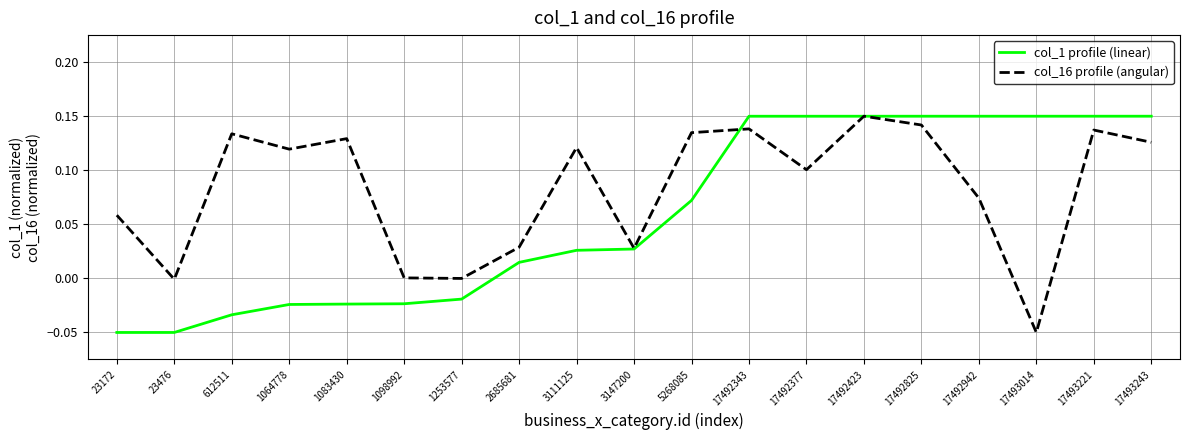

What are all the series names shown in the legend?

col_1 profile (linear), col_16 profile (angular)